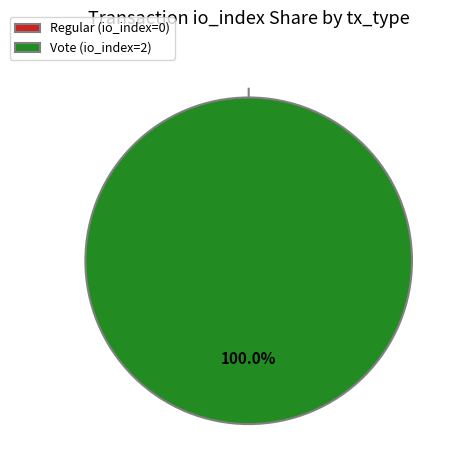

What percentage is NOT represented by Regular?

100.0%